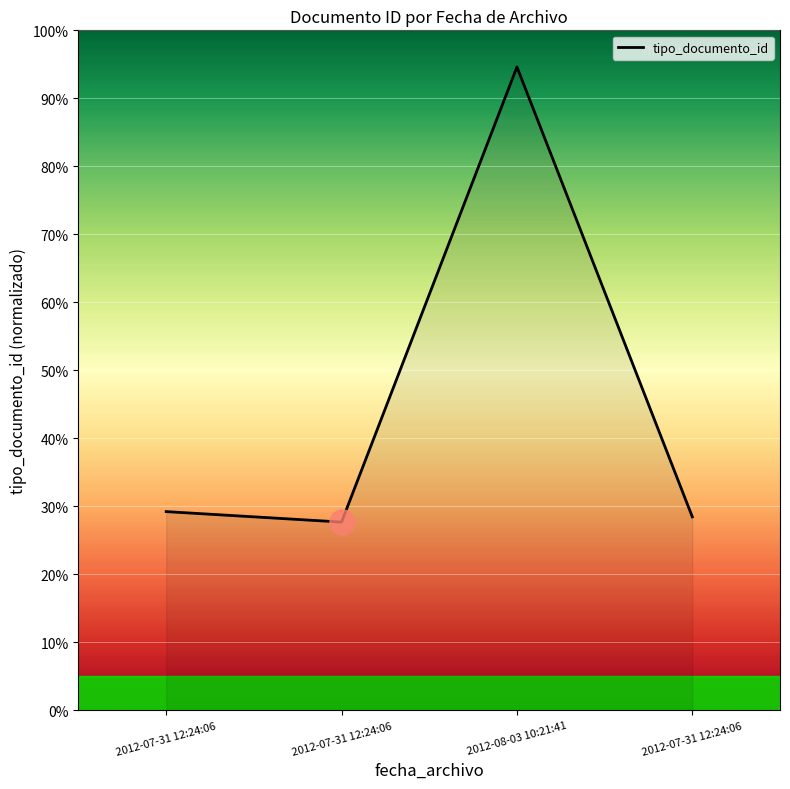

What is the label of the 1st point from the left?

2012-07-31 12:24:06